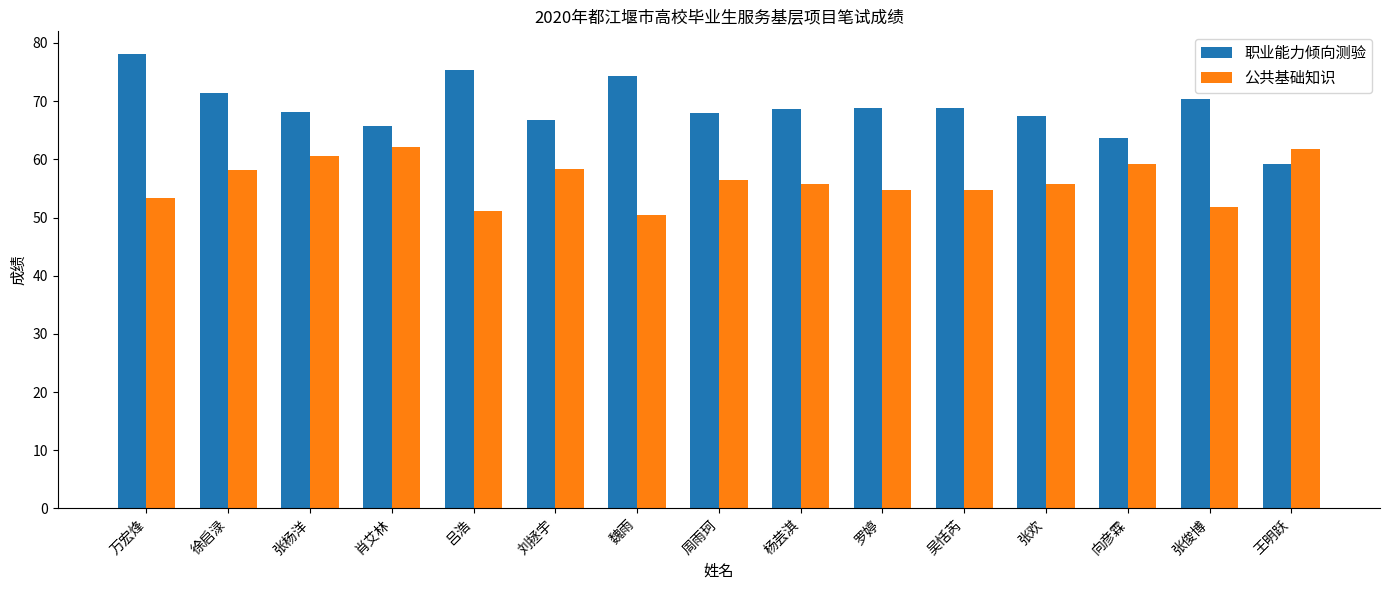

What is the average value of the 公共基础知识 series?

56.3